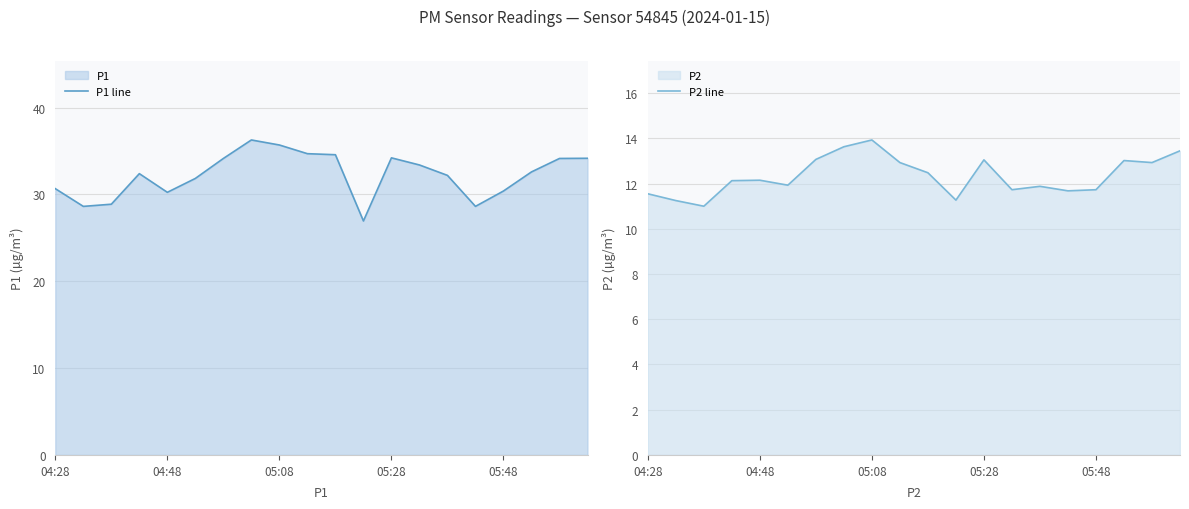

Count the number of data series in this chart.

2